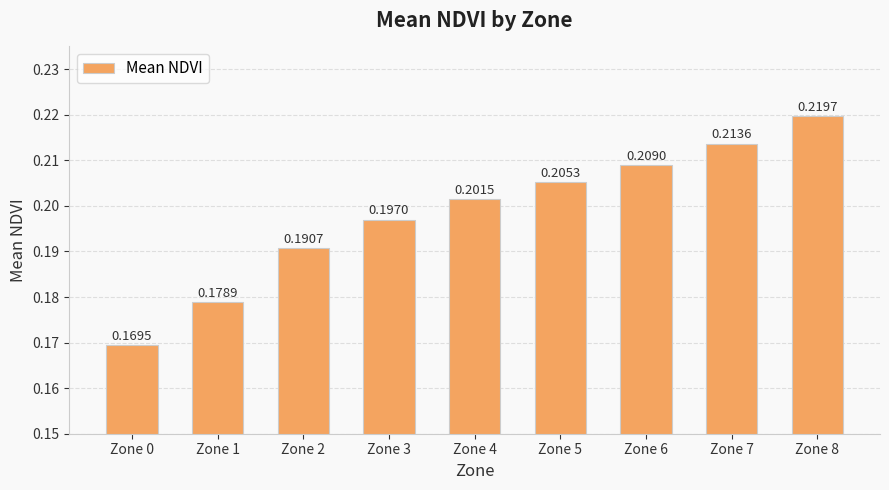

What is the difference between the maximum and minimum values?

0.1